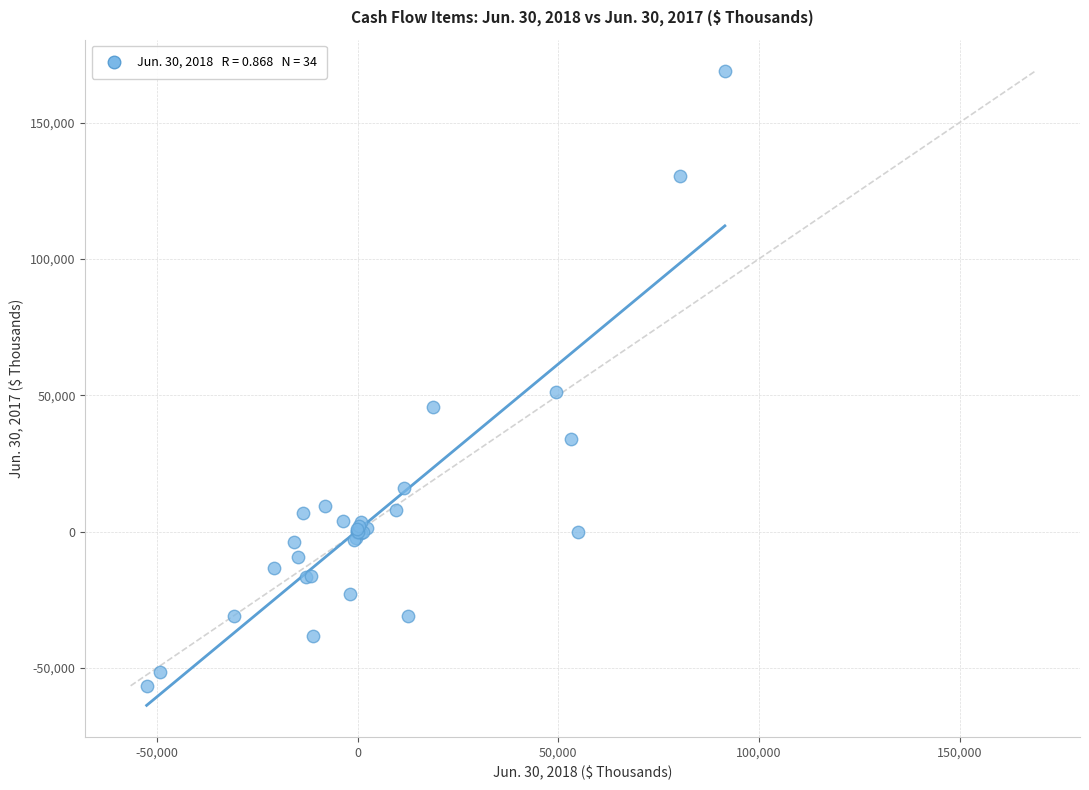

What Y value in the scatter plot is closest to 56075?

51281